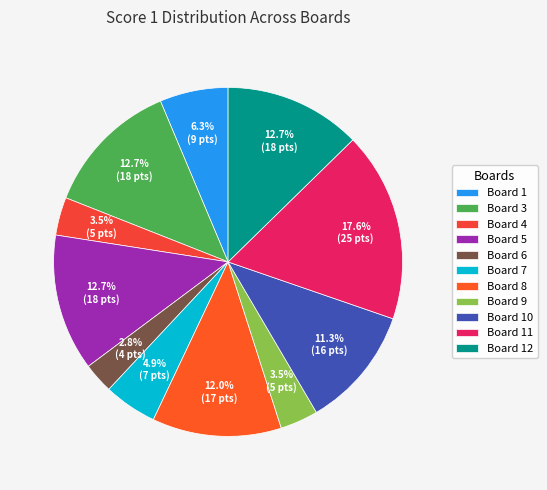

True or false: Board 10 accounts for 26% of the total.

False